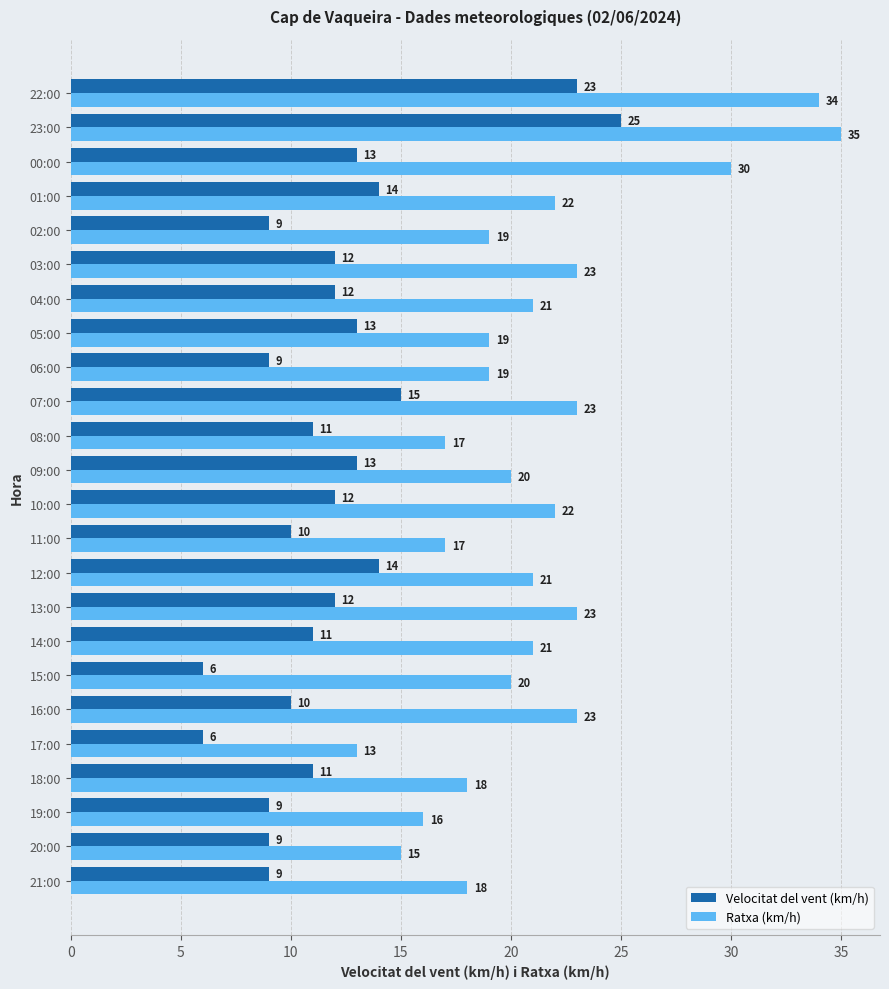

Which series has the largest total across all categories?

Ratxa (km/h)